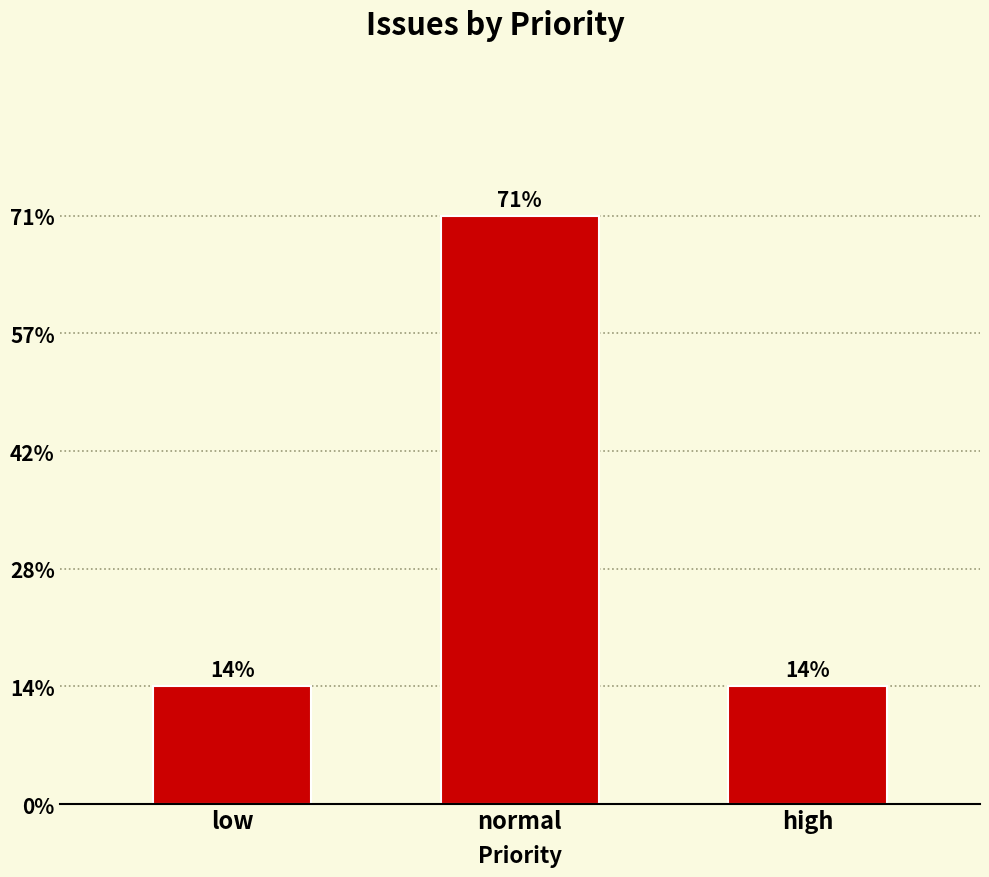

Does the chart contain any negative values?

No